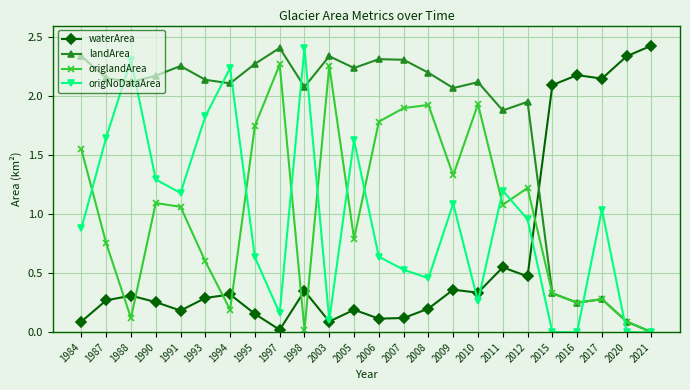

True or false: waterArea has a value of 3.5 at 2016.

False